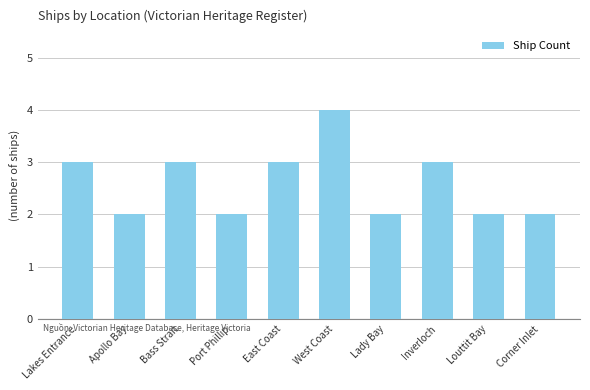

How many values are below 3?

5